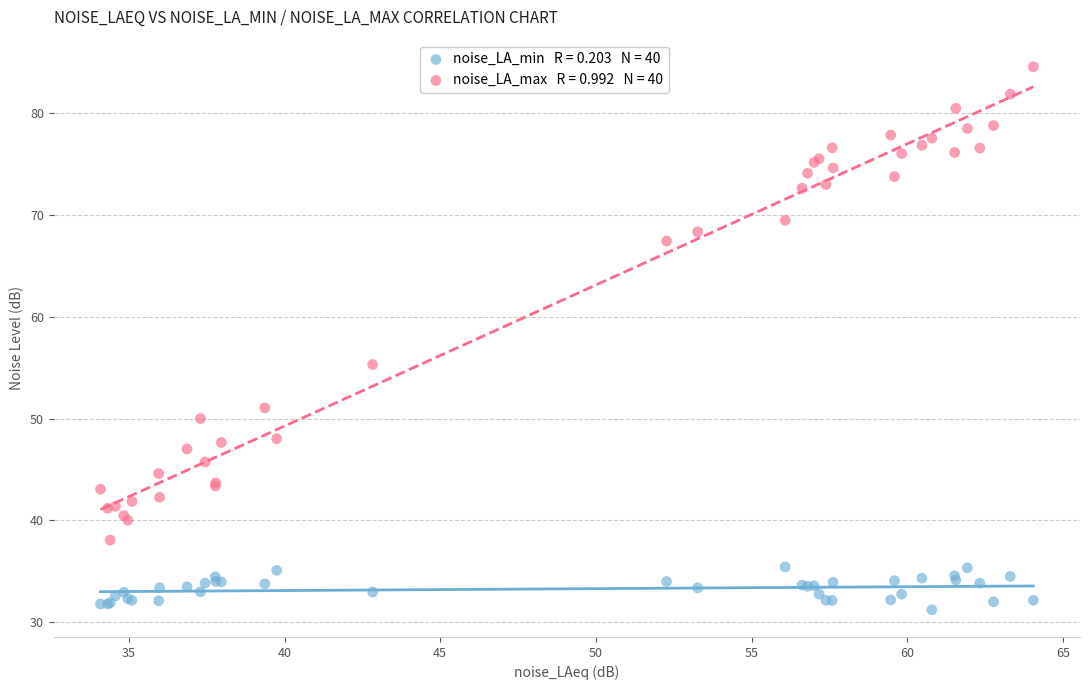

Across all series, what Y value is closest to 57?

55.3